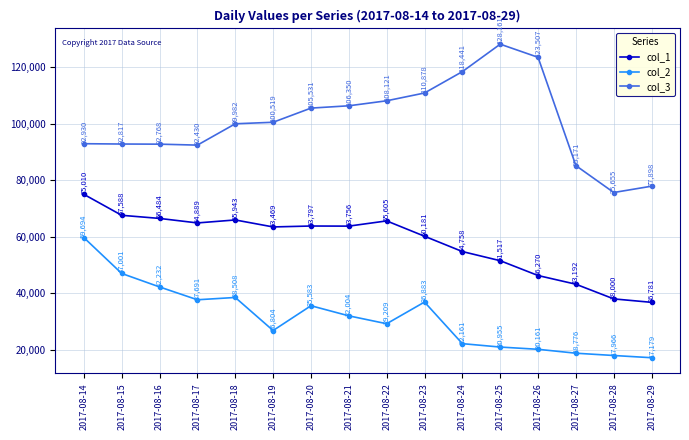

Which series has the largest total across all categories?

col_3